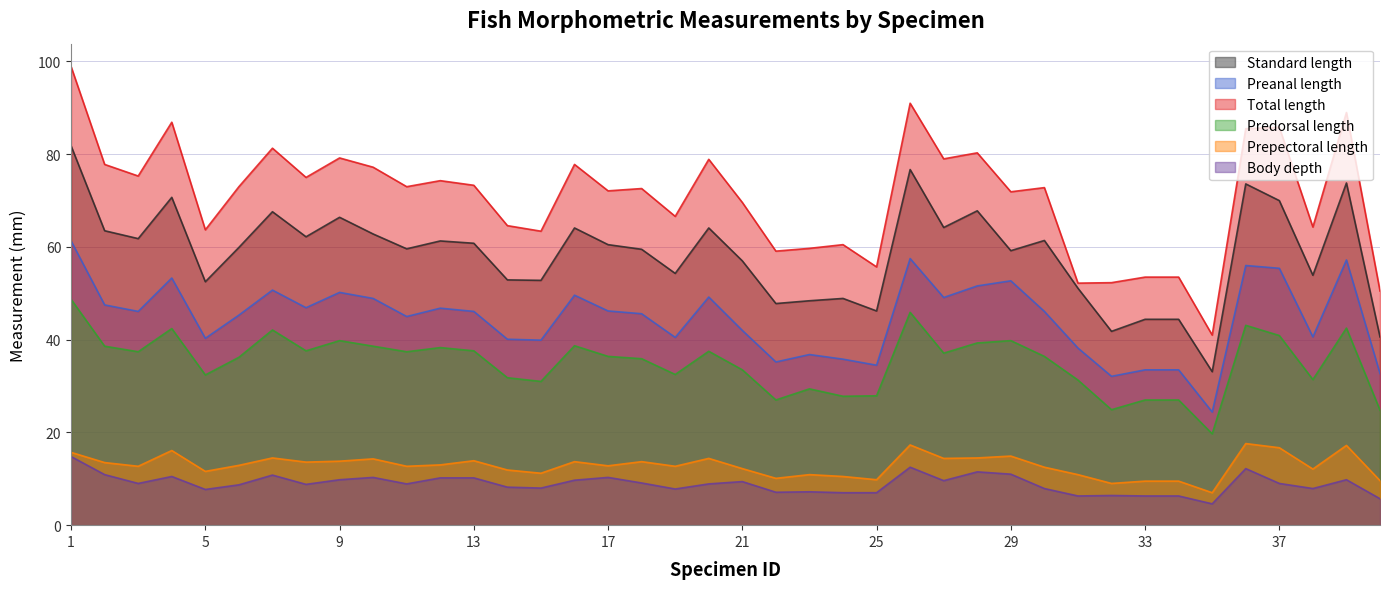

The Predorsal length series shows 37.1 at 27. True or false?

True